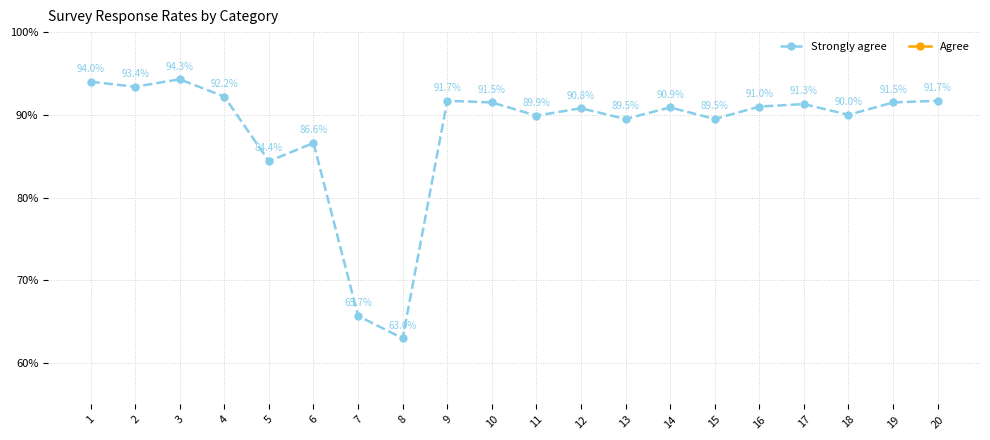

At which label is Strongly agree closest to 78?

5